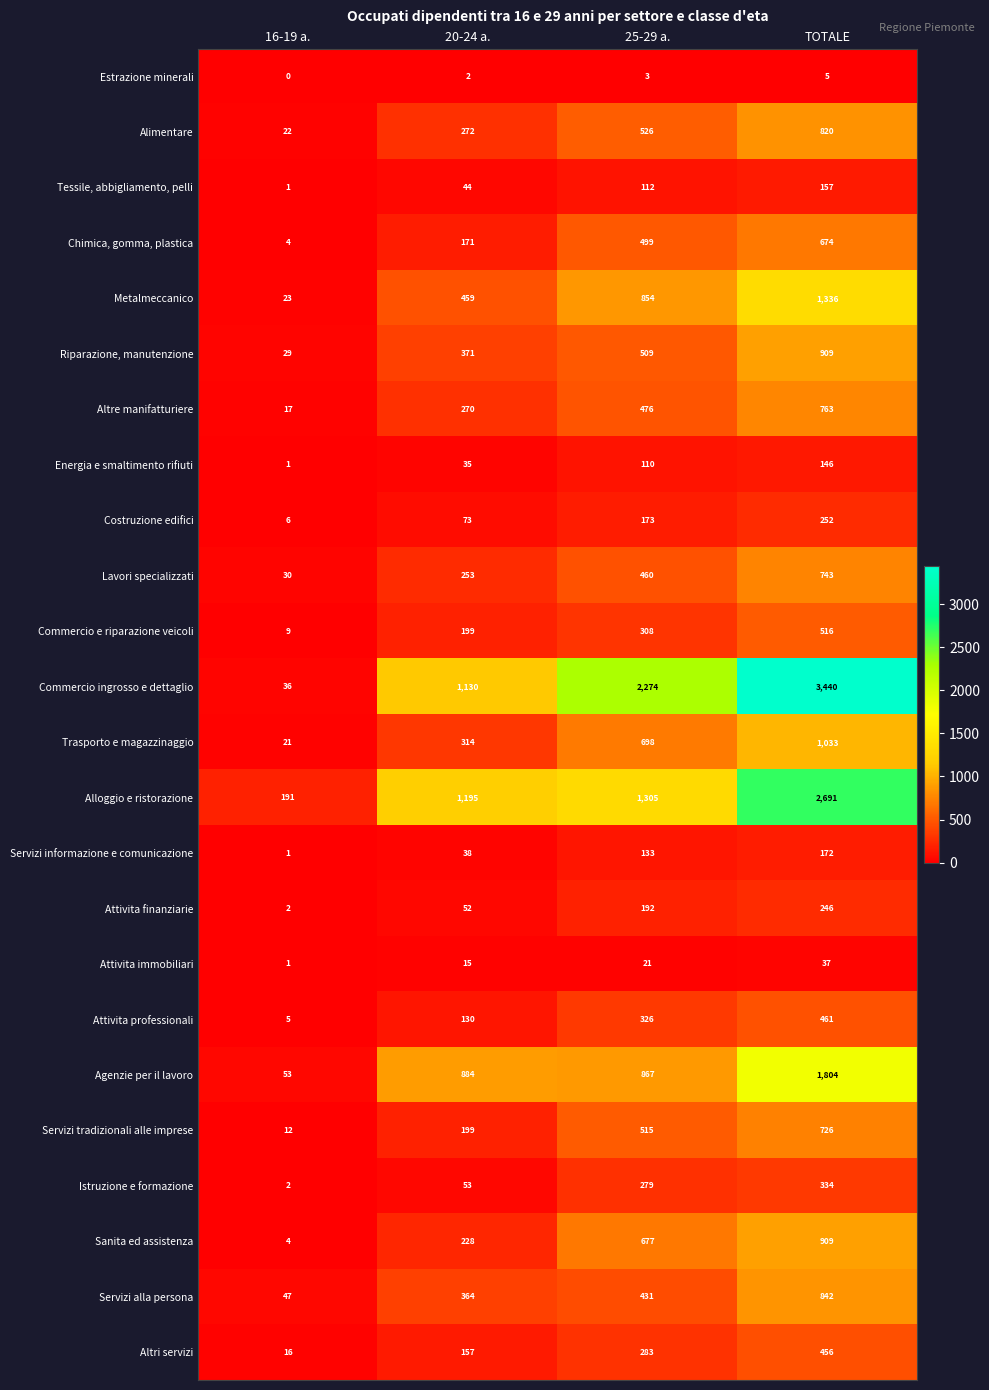

At which label does Sanita ed assistenza reach its minimum?

16-19 a.